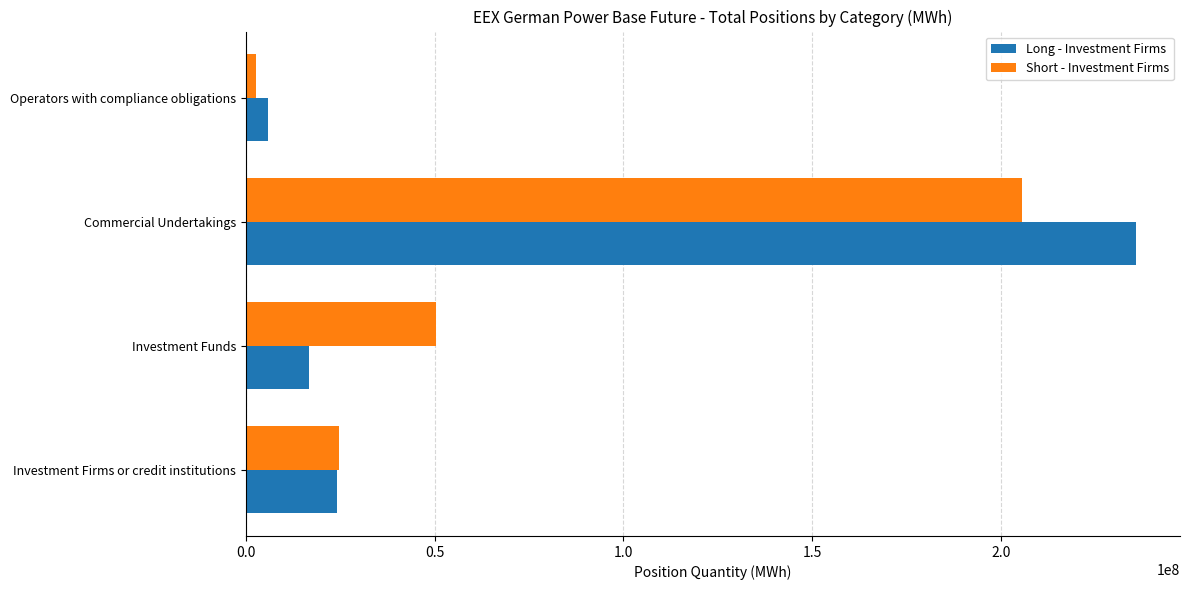

List the labels in order of Short - Investment Firms value, largest first.

Commercial Undertakings, Investment Funds, Investment Firms or credit institutions, Operators with compliance obligations